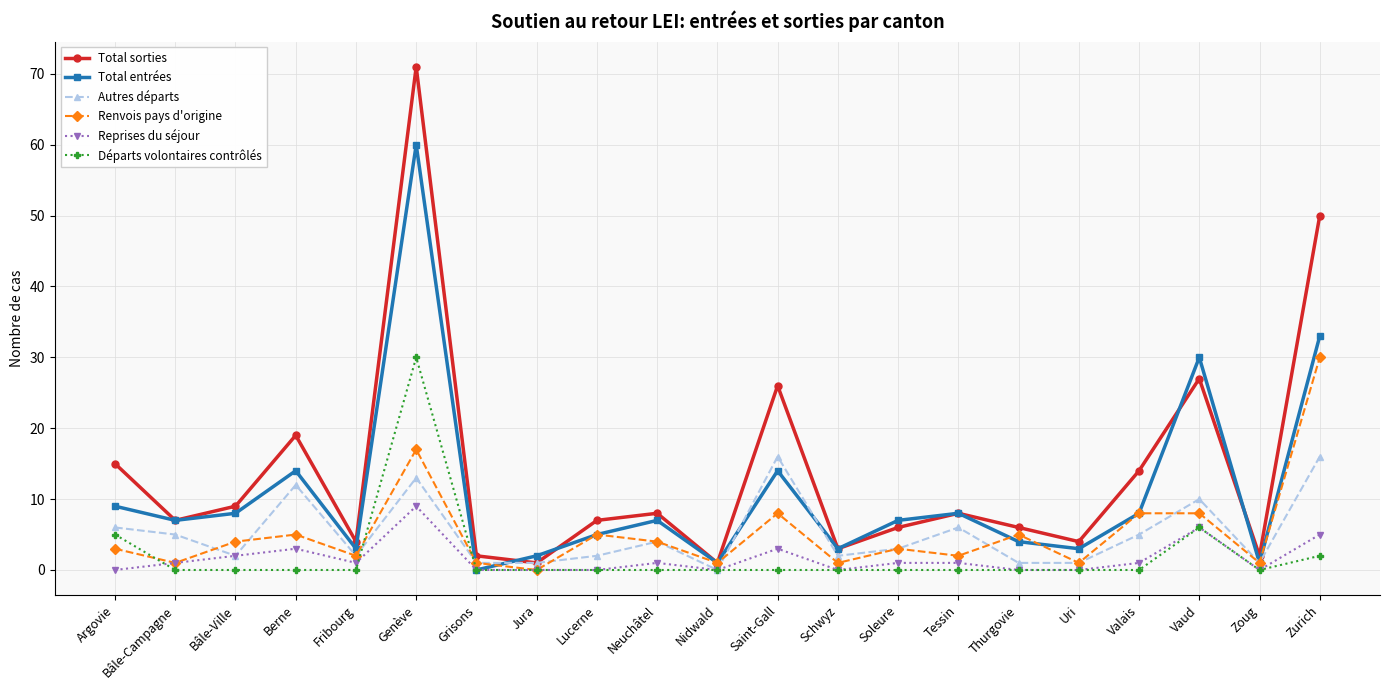

The value of Autres départs at Genève is 20. True or false?

False